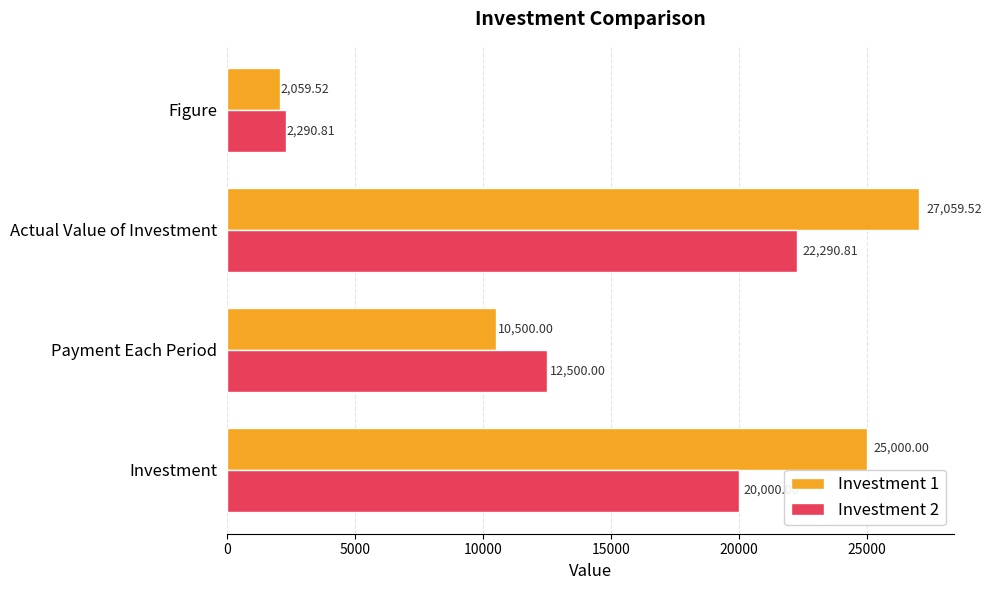

Where is Investment 1 nearest to the value 14559?

Payment Each Period